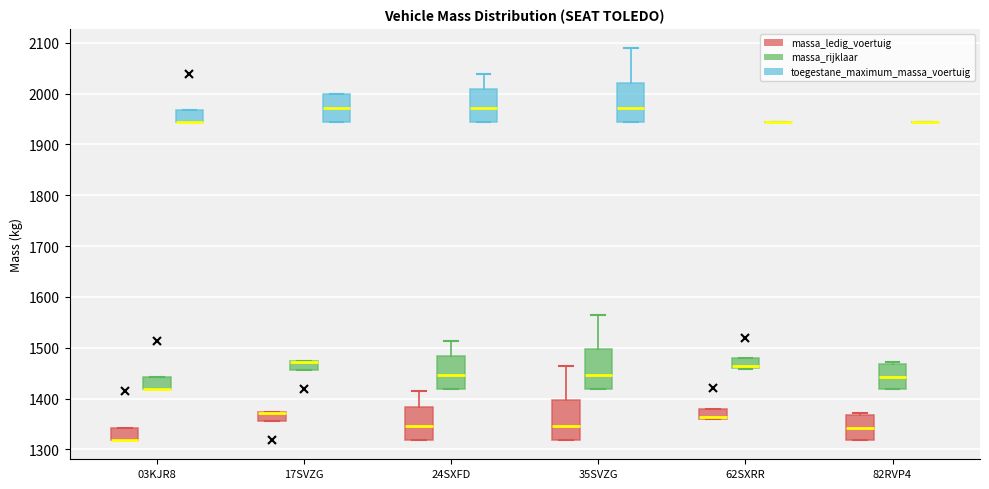

Where is the lower edge of the box for 35SVZG (massa_ledig_voertuig) on the y-axis? The values are not printed on the chart, so give them approximately, as read against the axis.

1320